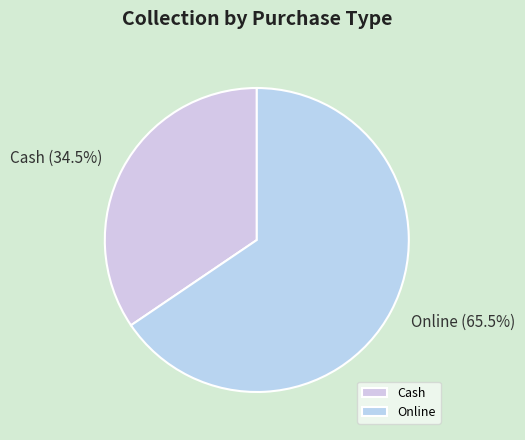

Approximately how many times larger is the value at Online compared to Cash?

1.9